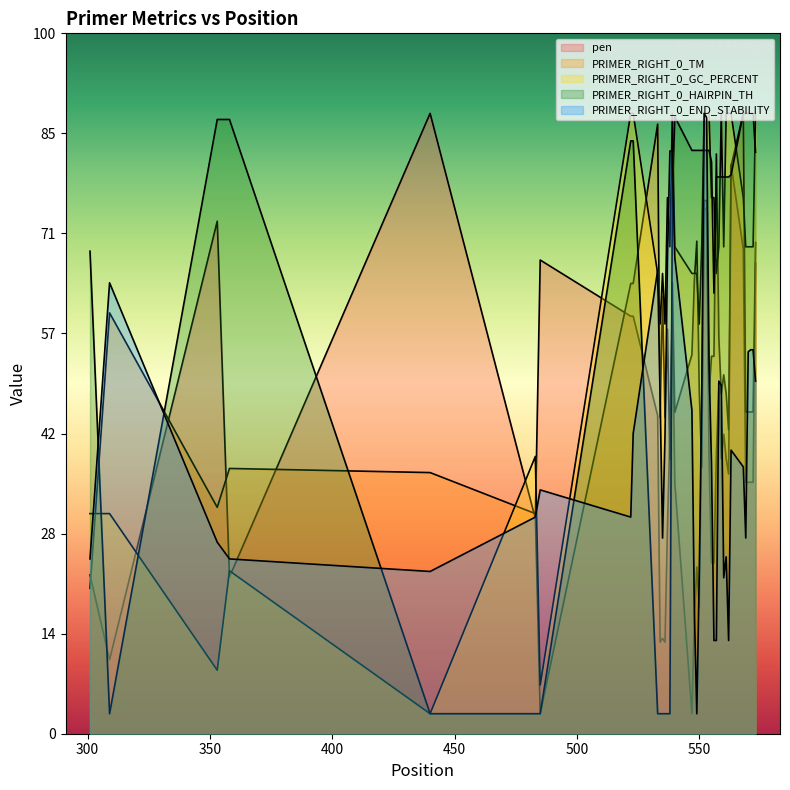

What is the average value of the PRIMER_RIGHT_0_TM series?

37.4